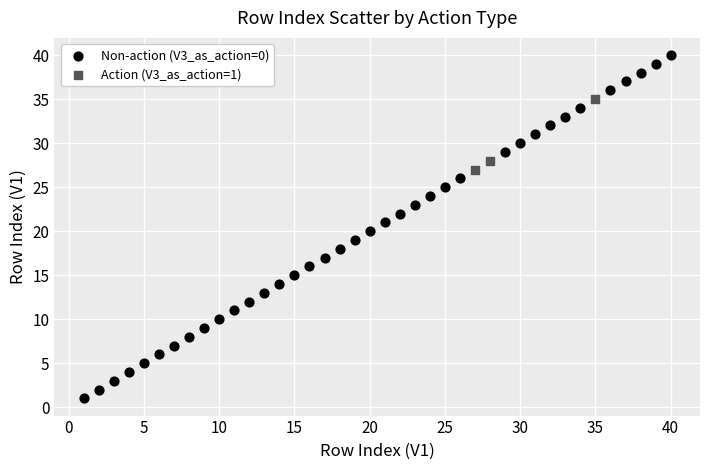

Which series reaches the minimum Y coordinate?

Non-action (V3_as_action=0)